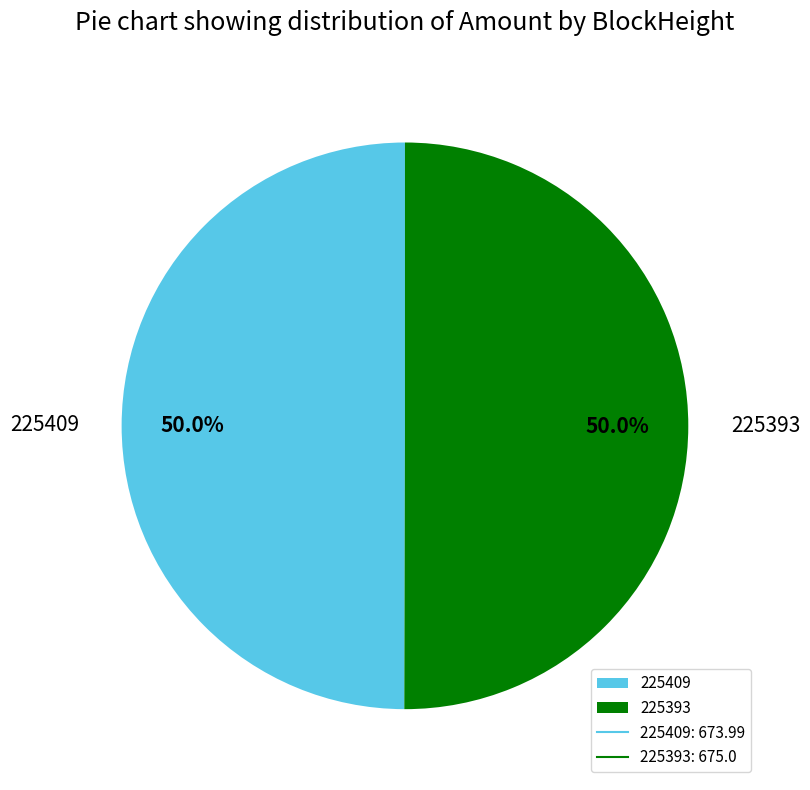

How many slices are in this pie chart?

2